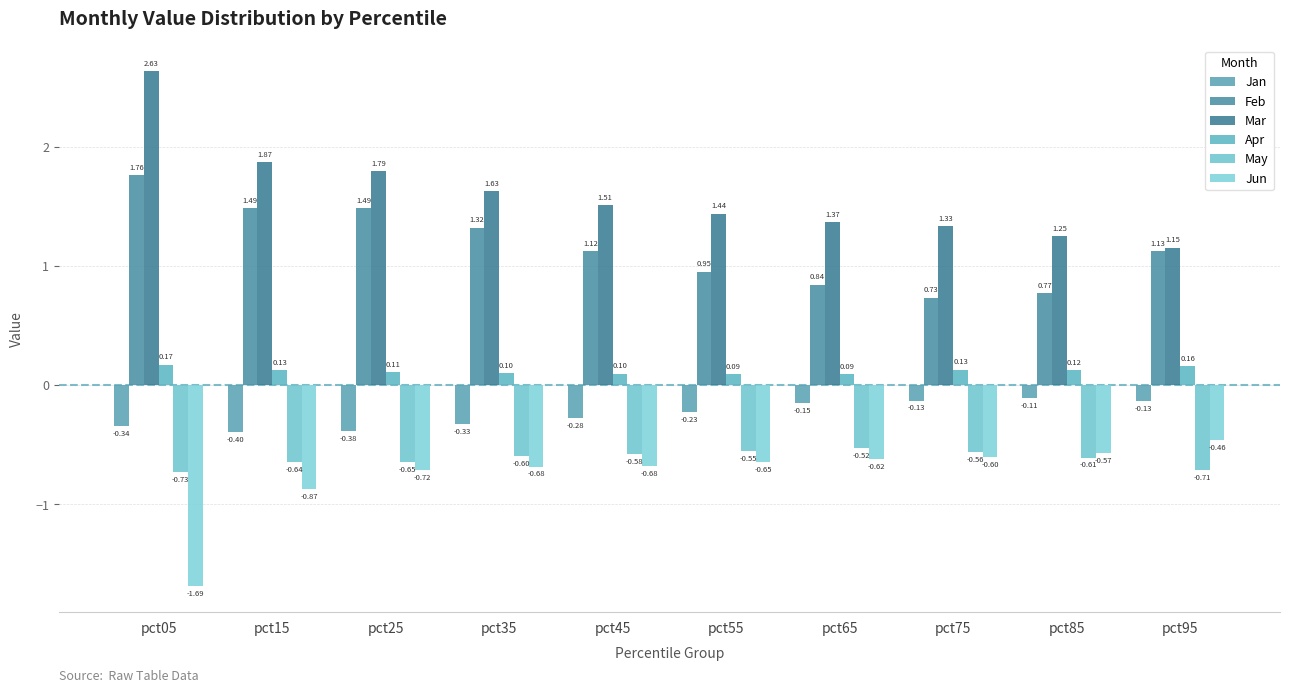

Between pct75 and pct85, which series saw the biggest shift?

Mar